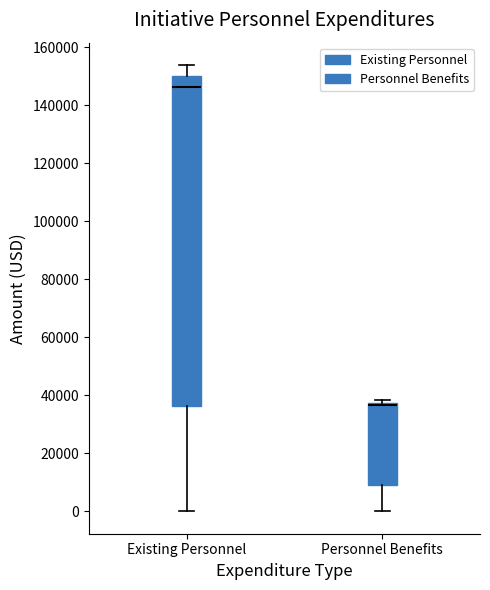

Where does the lower whisker of the box for Existing Personnel end on the y-axis? The values are not printed on the chart, so give them approximately, as read against the axis.

0